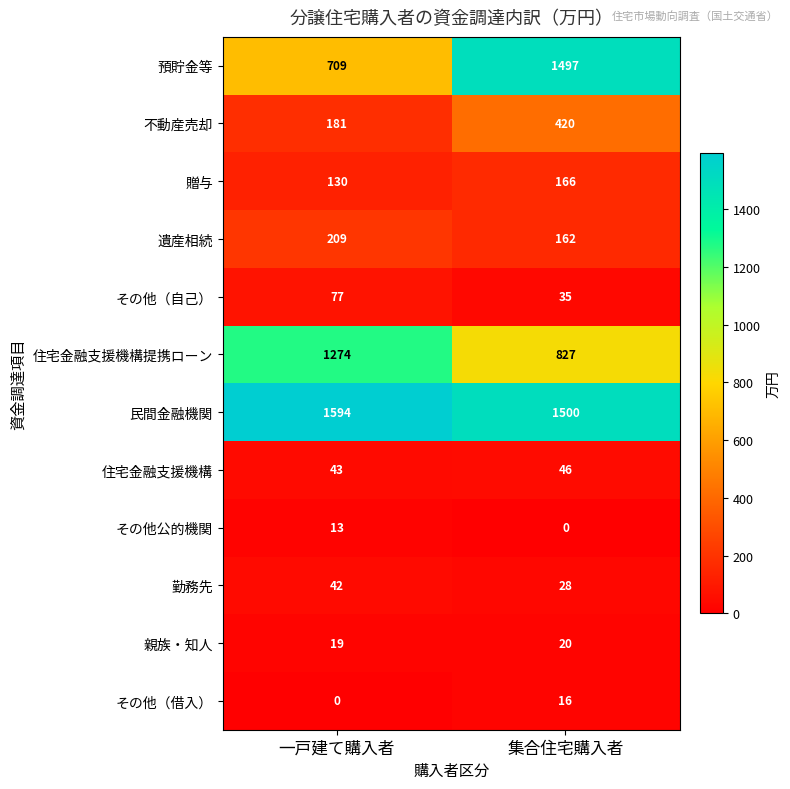

What is the sum of all 遺産相続 values?

371